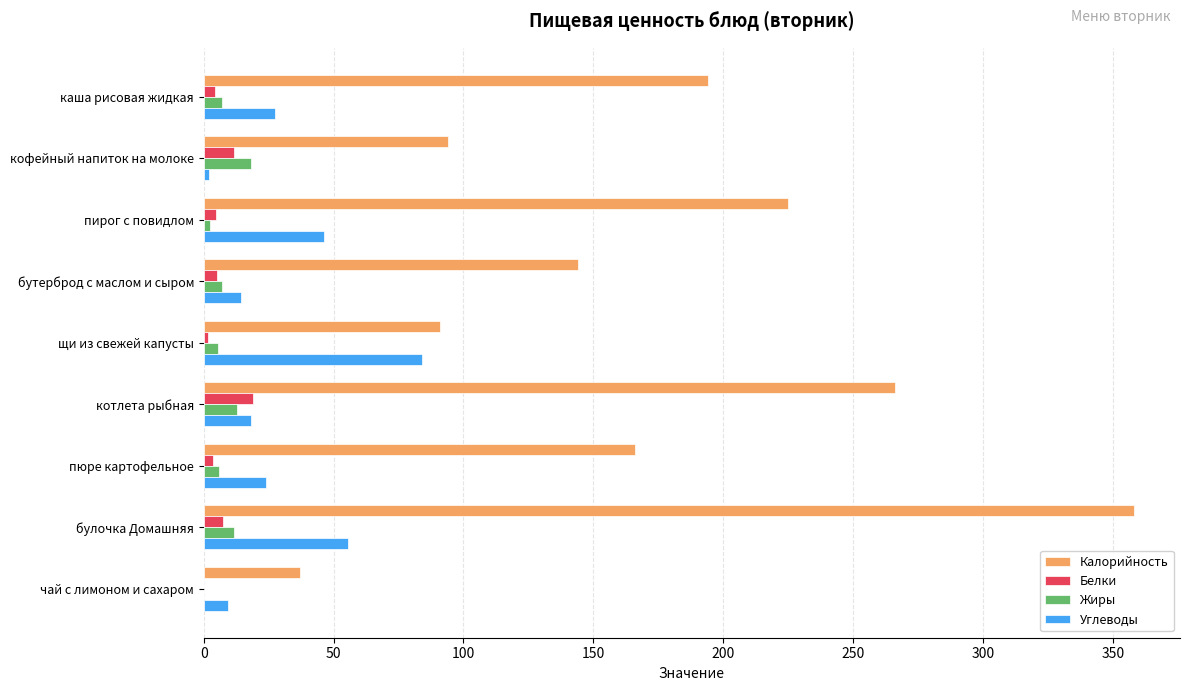

What are all the series names shown in the legend?

Калорийность, Белки, Жиры, Углеводы